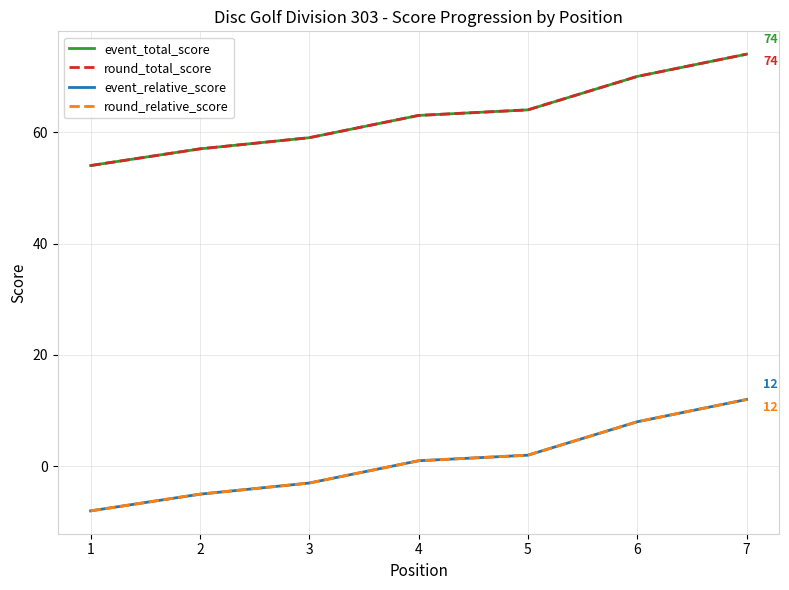

Is this an area chart (filled region under the line)?

No